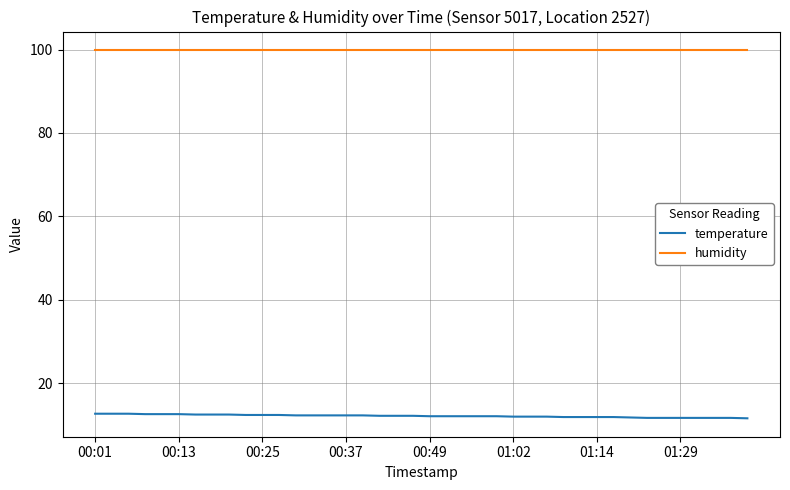

What is the minimum value shown in the chart?

11.6